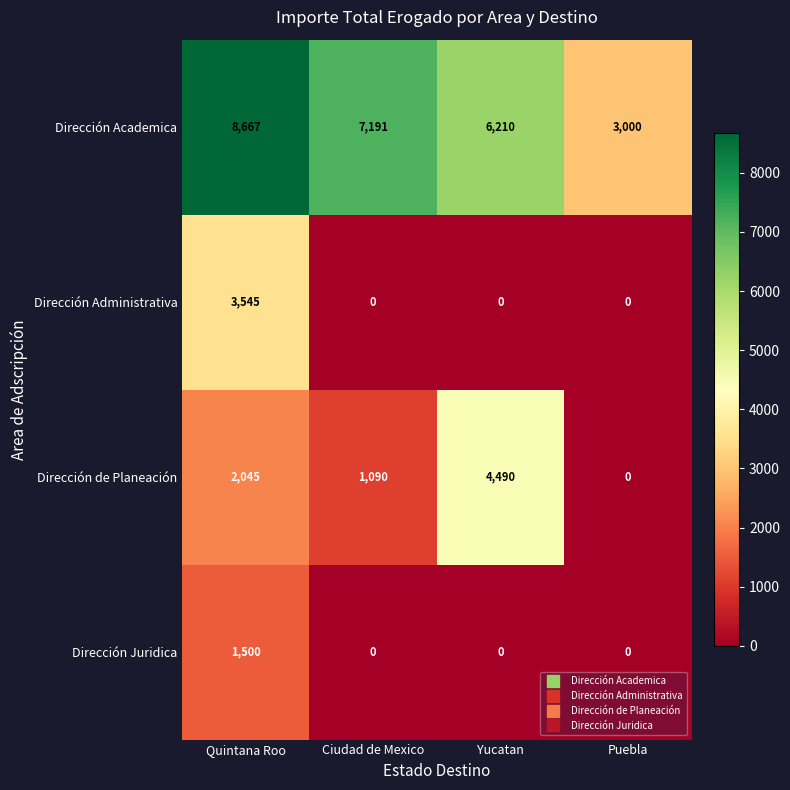

Reading left to right, what are all the values shown in this chart?

Dirección Academica: 8667	7191	6210	3000
Dirección Administrativa: 3545	0	0	0
Dirección de Planeación: 2045	1090	4490	0
Dirección Juridica: 1500	0	0	0